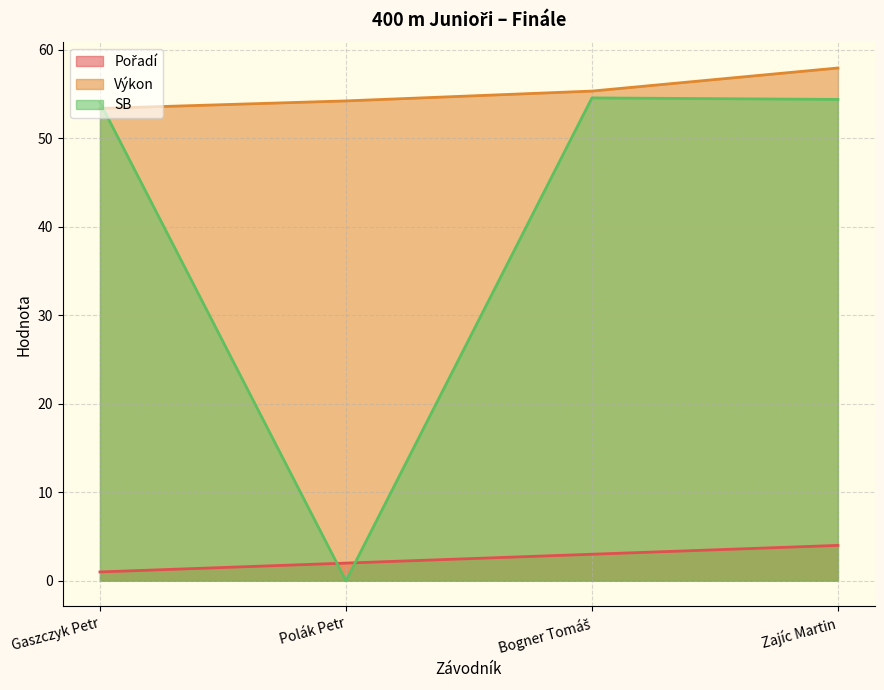

Which series ends up on top after the final intersection of Výkon and SB?

Výkon